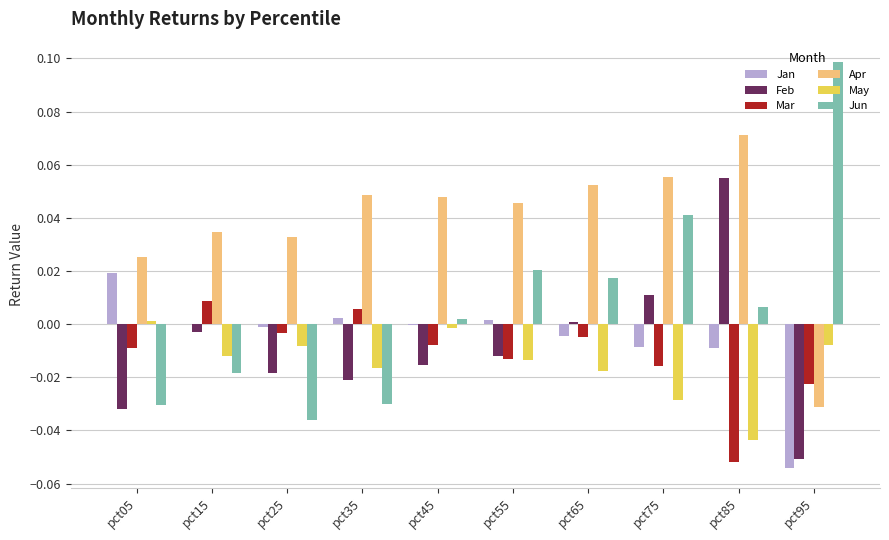

How many groups of bars are there?

10